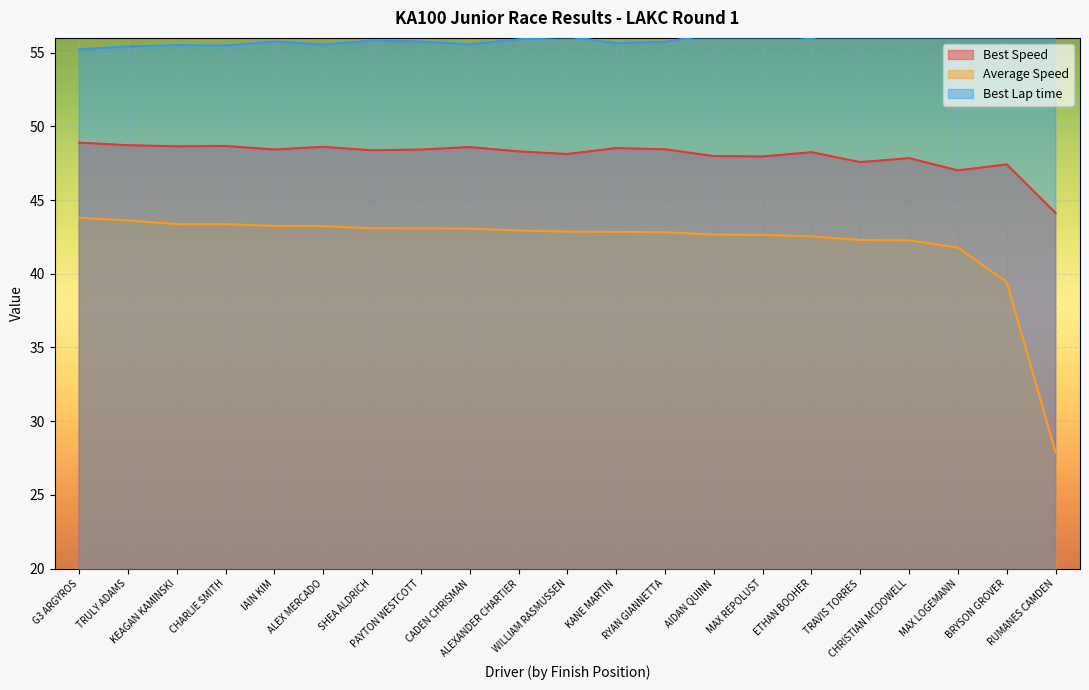

What is the lowest value of the Average Speed series?

27.9